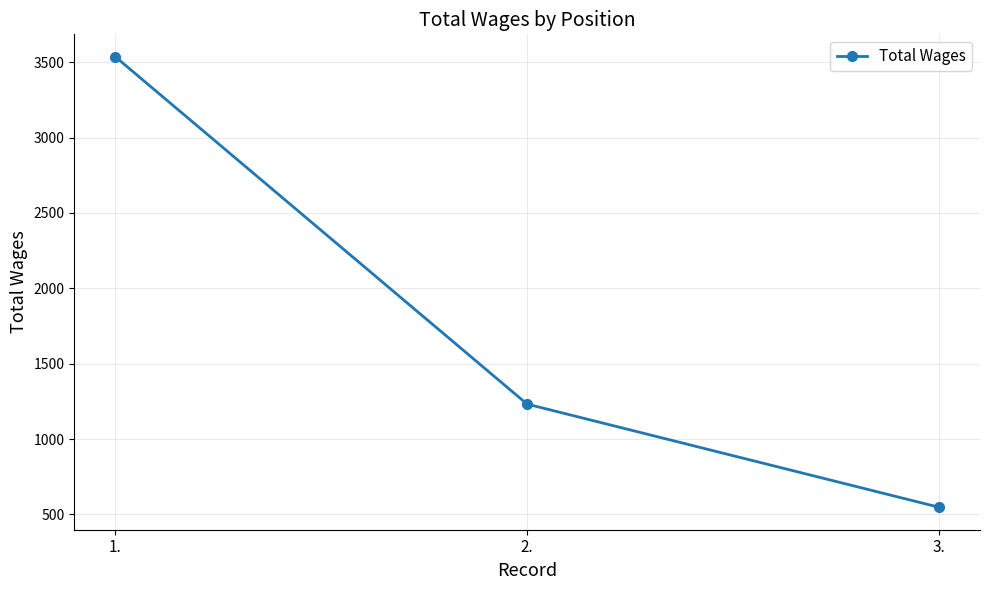

The value at 3. is 548. True or false?

True